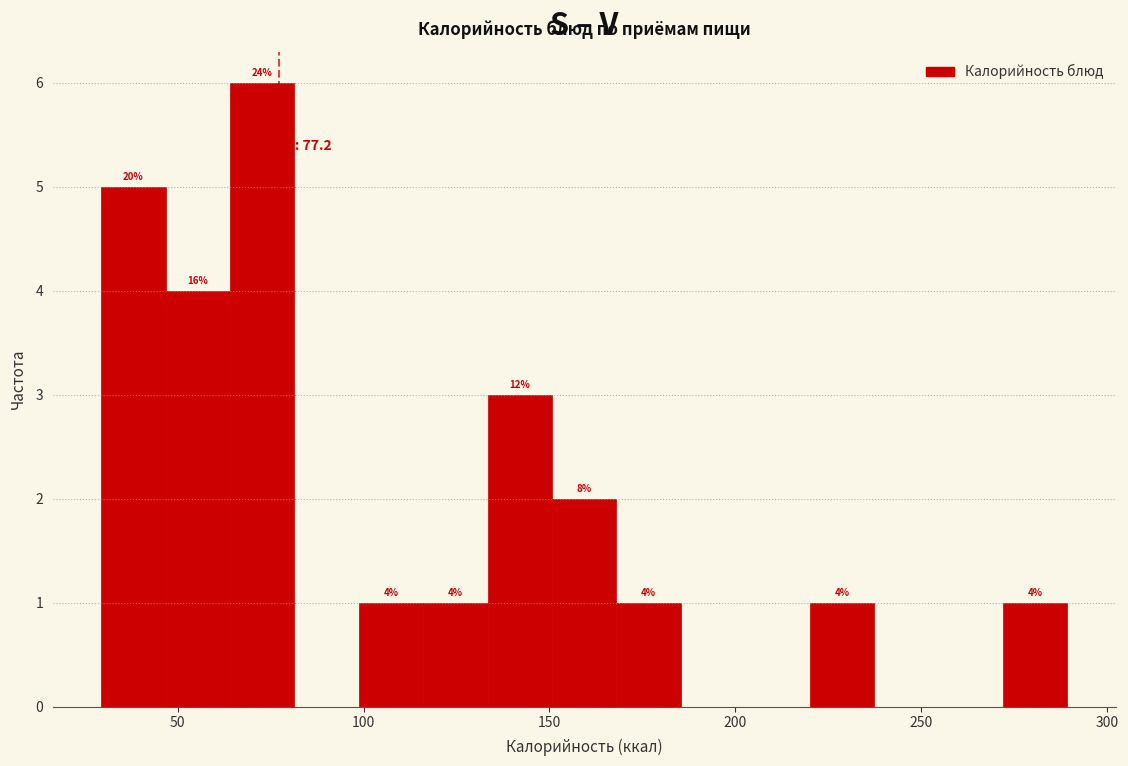

Read against the x-axis, roughly where is the centre of the tallest bar?

75